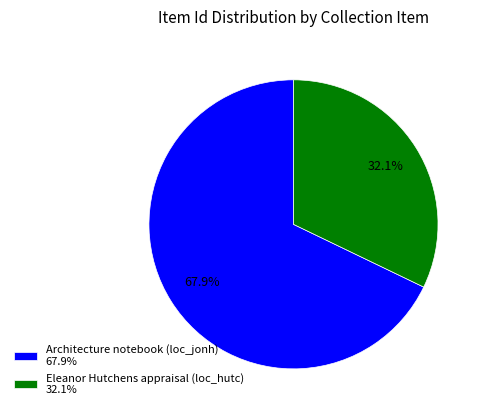

Rank the categories by value from lowest to highest.

Eleanor Hutchens appraisal (loc_hutc) 32.1%, Architecture notebook (loc_jonh) 67.9%